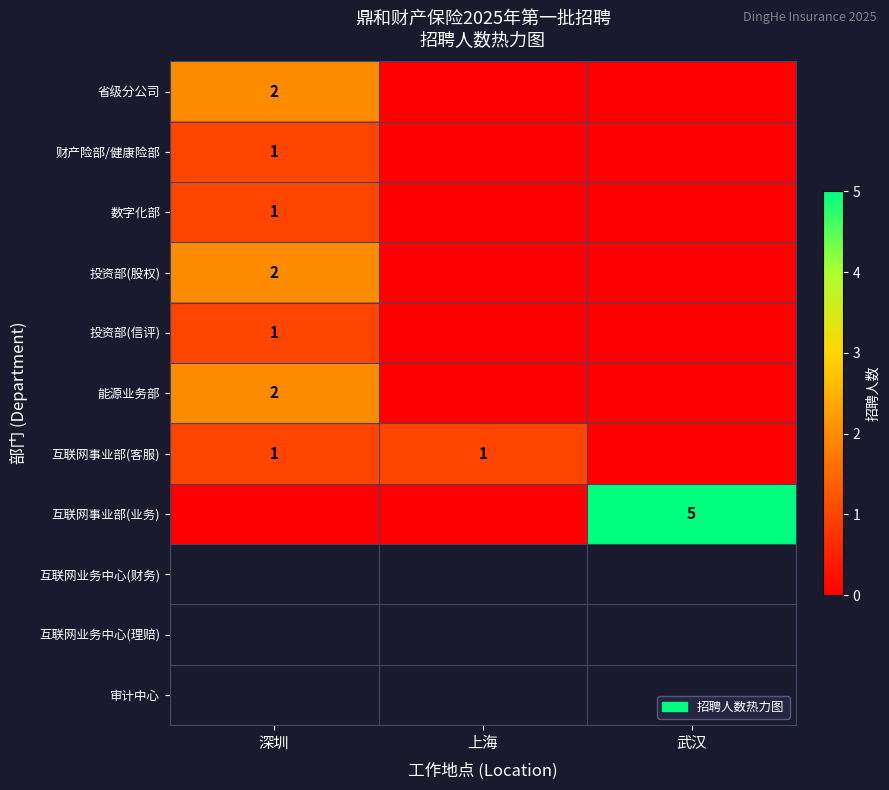

Is it true that 投资部(股权) equals 3 at 深圳?

False